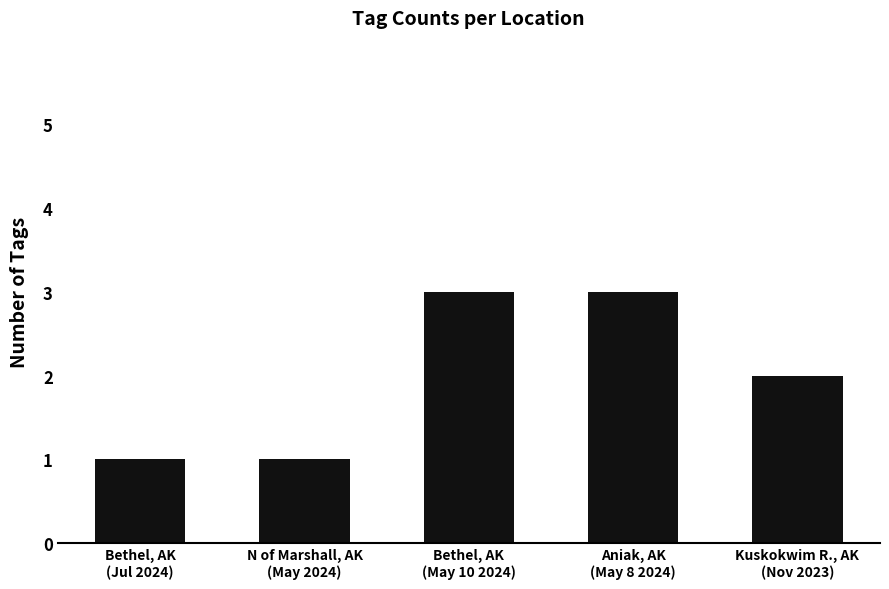

What is the value of the 5th bar from the left?

2